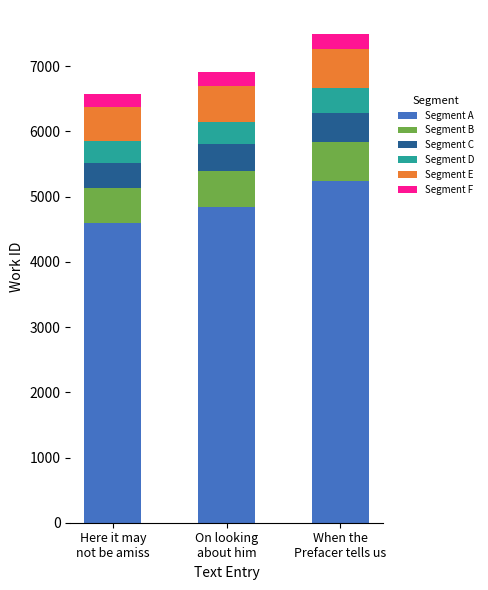

What is the maximum value for Segment A?

5242